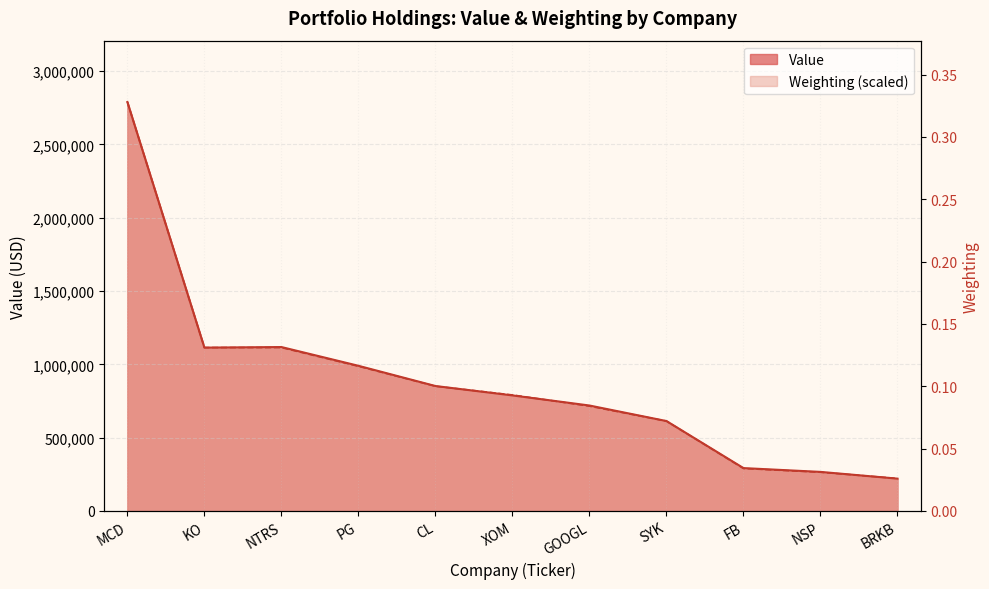

Count the number of data series in this chart.

2